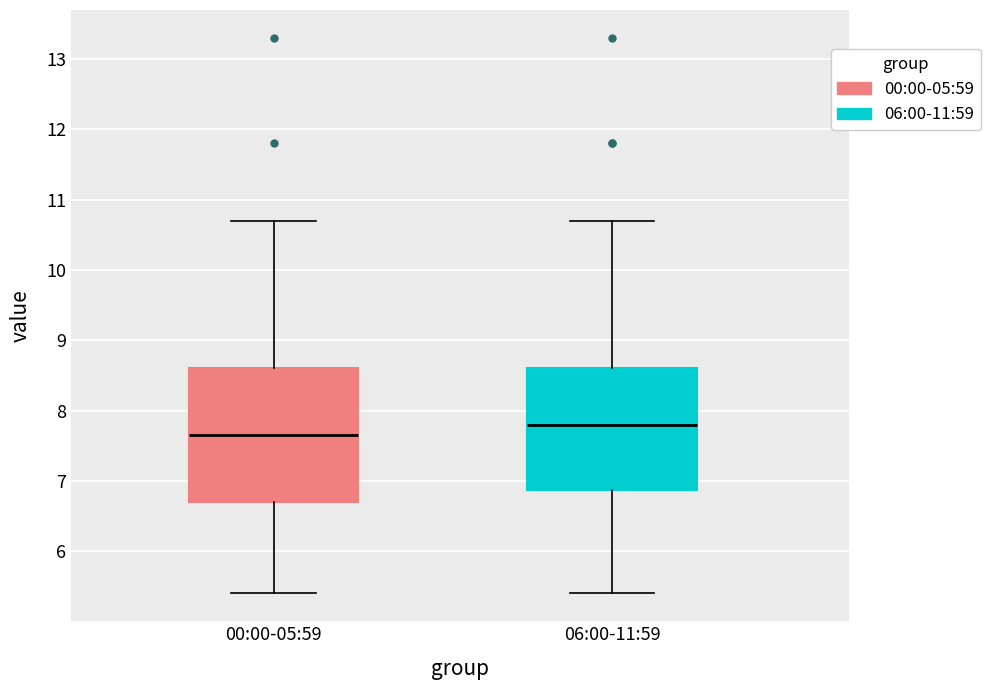

Where does the lower whisker of the box for 00:00-05:59 end on the y-axis? The values are not printed on the chart, so give them approximately, as read against the axis.

5.4